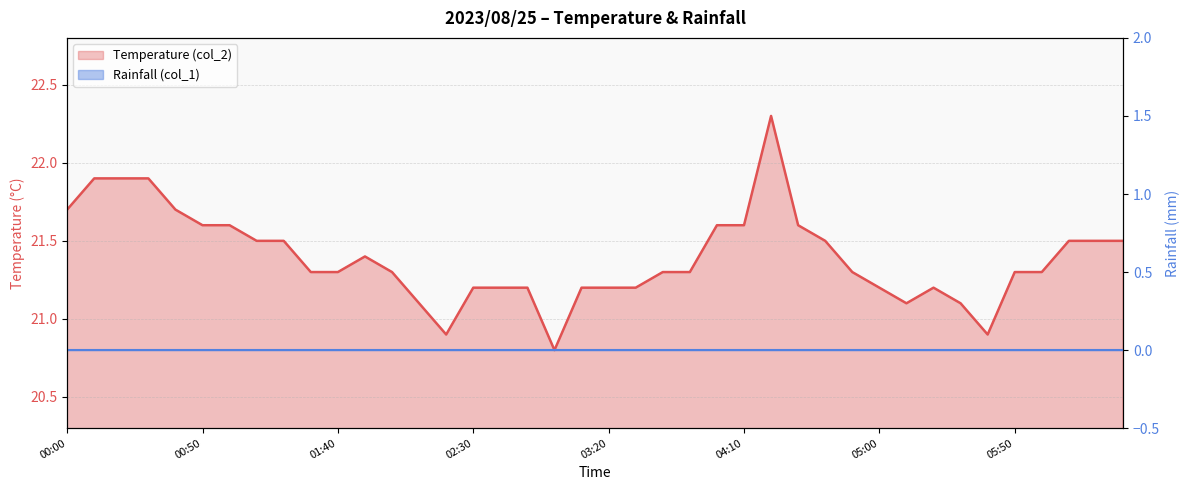

Count the number of categories in the chart.

40